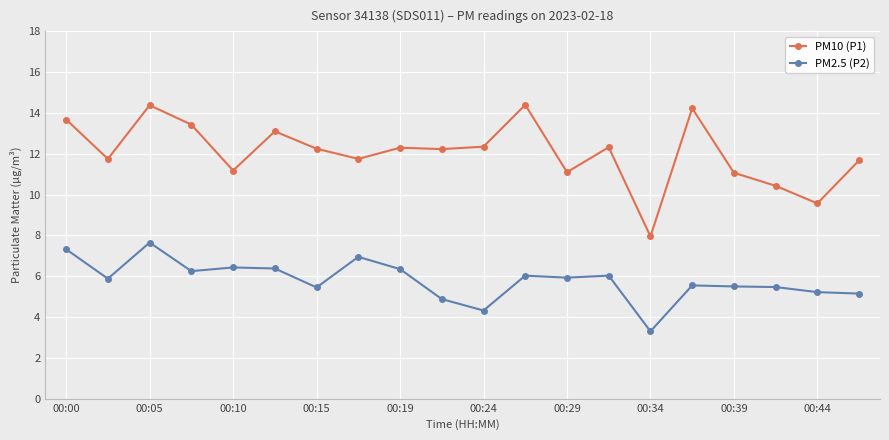

What is the value of the PM10 (P1) point at the 10th from the left?

12.2